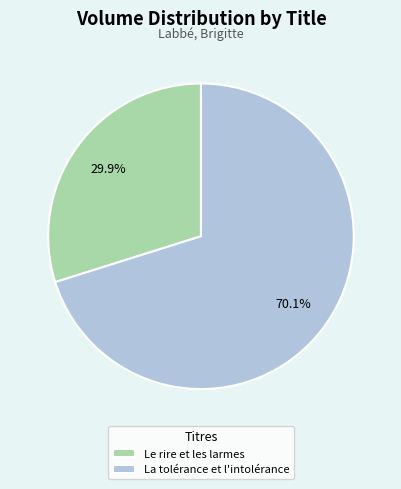

To the nearest percent, what percentage of the pie is La tolérance et l'intolérance?

70%